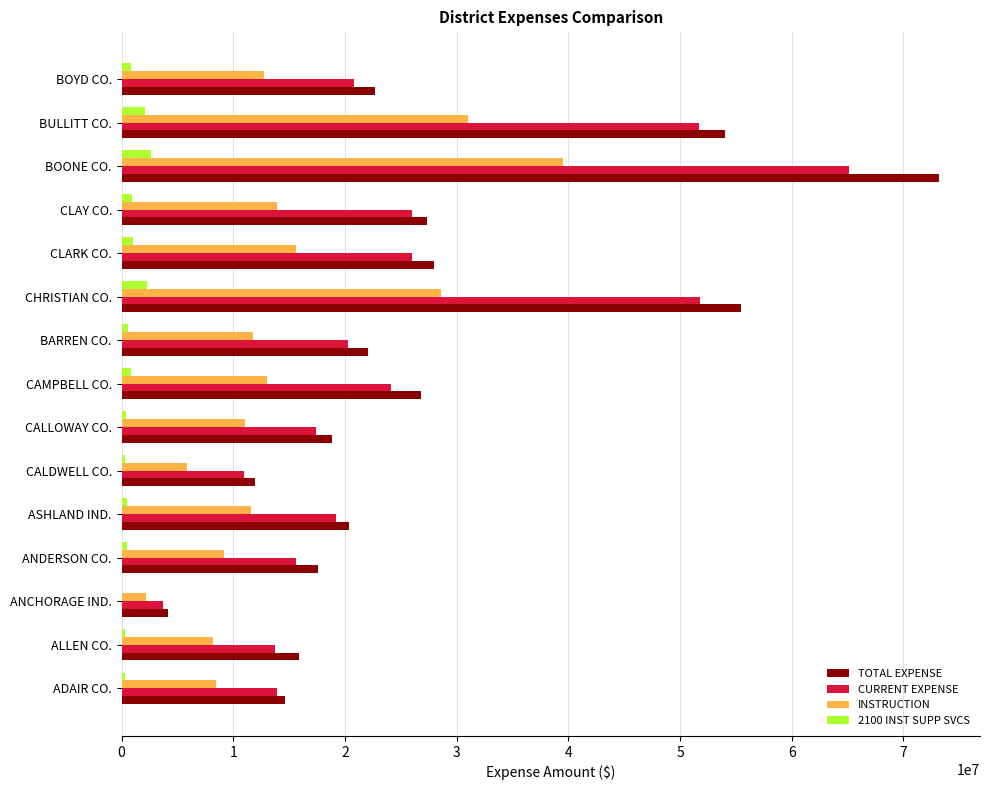

Which series changed the most between CALLOWAY CO. and BOONE CO.?

TOTAL EXPENSE